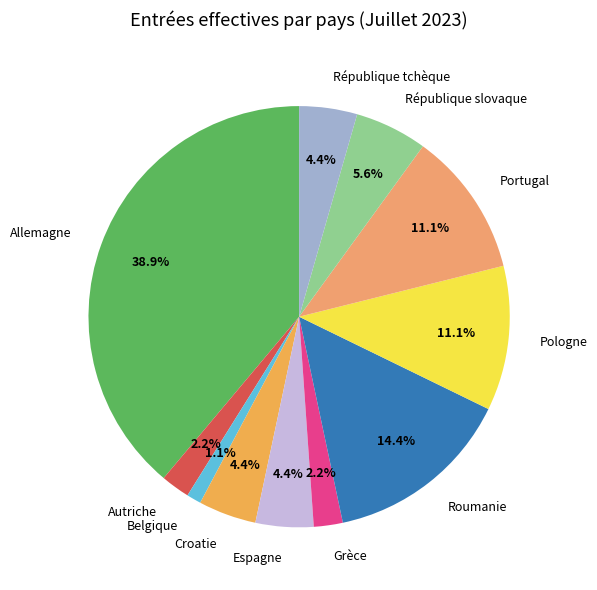

Between Allemagne and Croatie, which is larger?

Allemagne